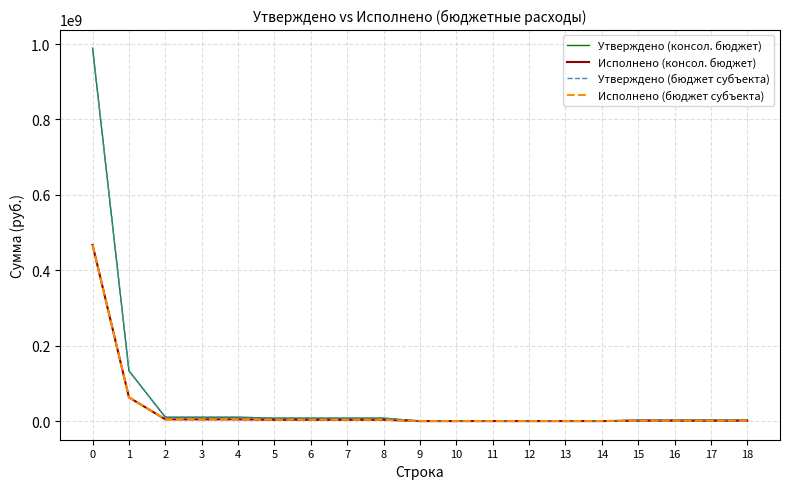

What is the approximate value of Исполнено (консол. бюджет) at 12?

12000.0